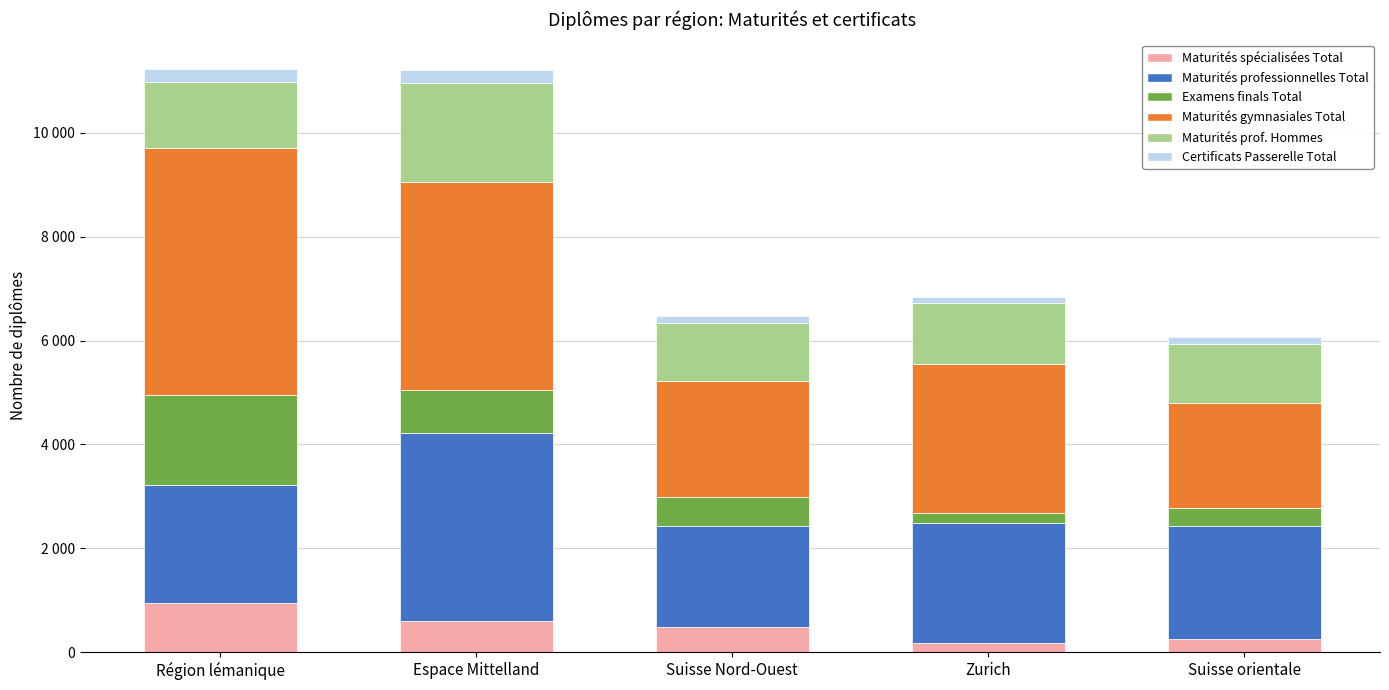

What position from the right is Zurich?

2